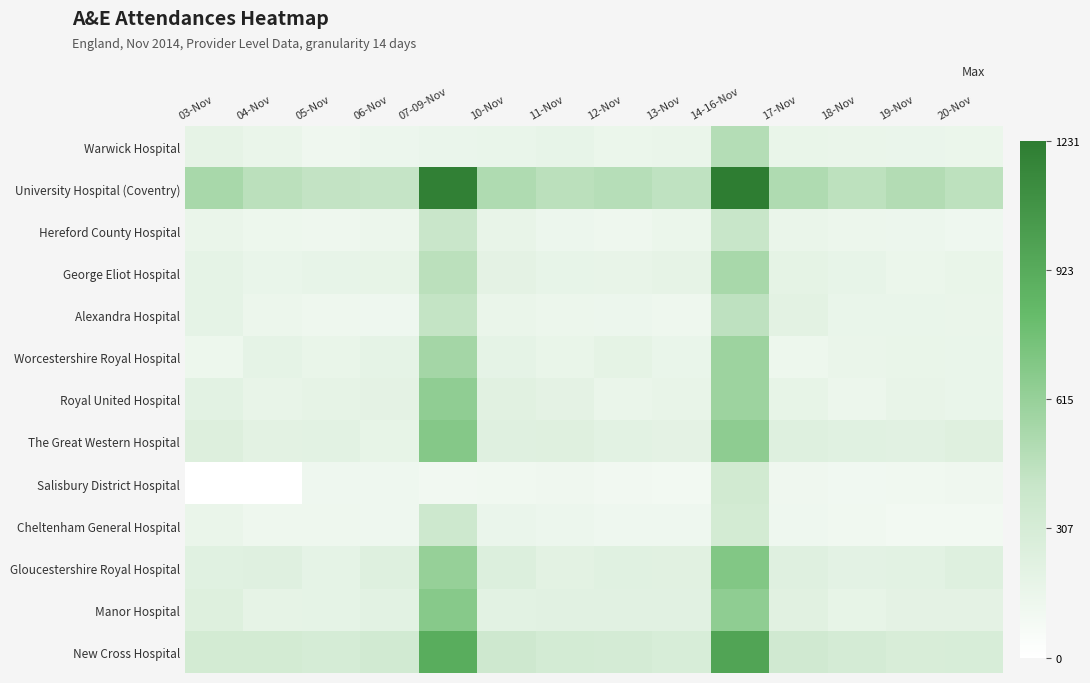

How many data points does each series have?

14